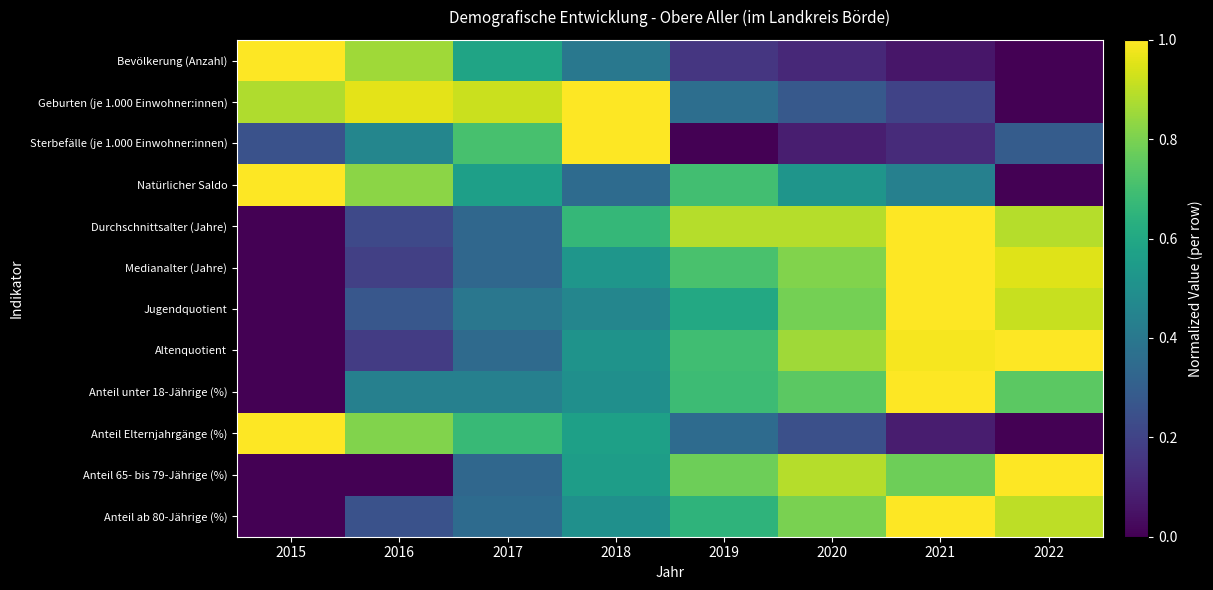

Rank the series by their maximum value, from highest to lowest.

Bevölkerung (Anzahl), Geburten (je 1.000 Einwohner:innen), Sterbefälle (je 1.000 Einwohner:innen), Natürlicher Saldo, Durchschnittsalter (Jahre), Medianalter (Jahre), Jugendquotient, Altenquotient, Anteil unter 18-Jährige (%), Anteil Elternjahrgänge (%), Anteil 65- bis 79-Jährige (%), Anteil ab 80-Jährige (%)